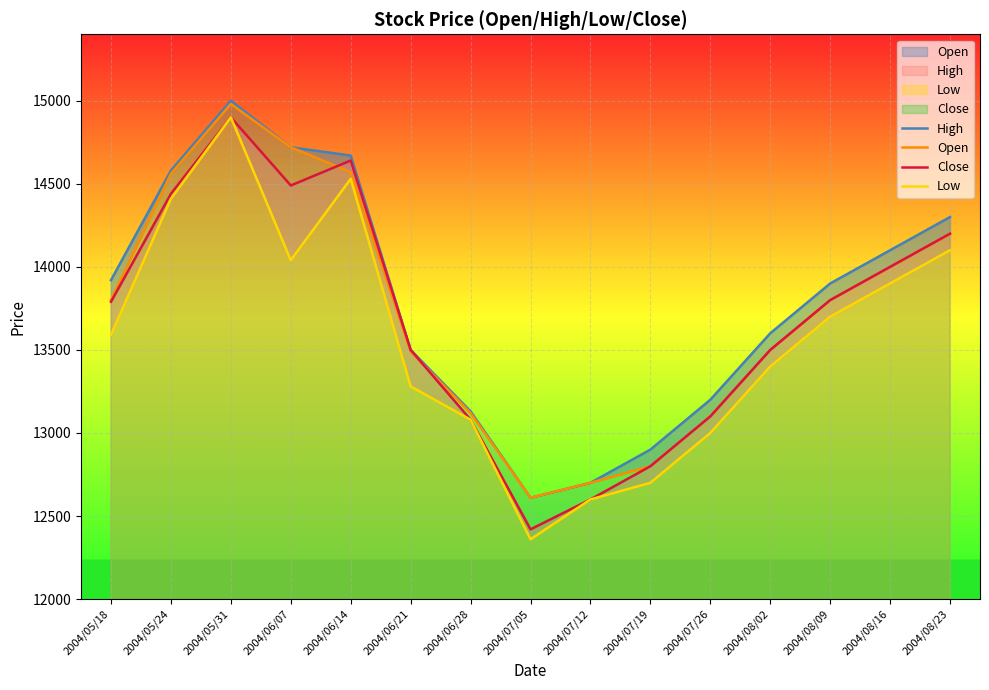

True or false: Open and High cross at least once.

False